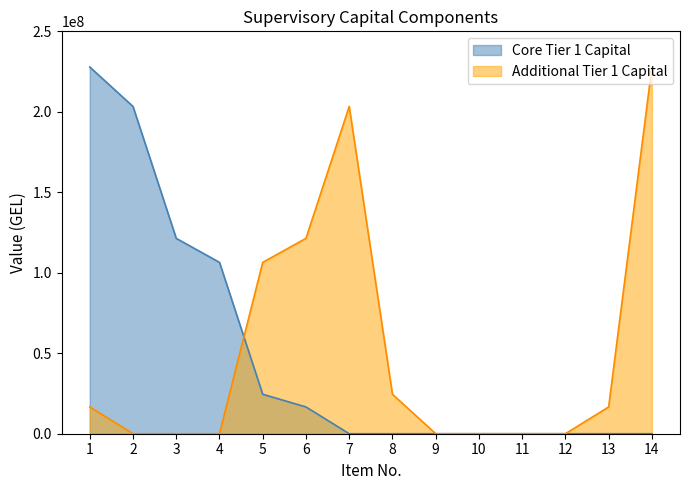

Reading left to right, list all the values displayed in this chart.

Core Tier 1 Capital: 227834657	203320753	121372000	106462657	24513904	16642600	0	0	0	0	0	0	0	0
Additional Tier 1 Capital: 16642600	0	0	0	106462657	121372000	203320753	24513904	0	0	0	0	16642600	227834657